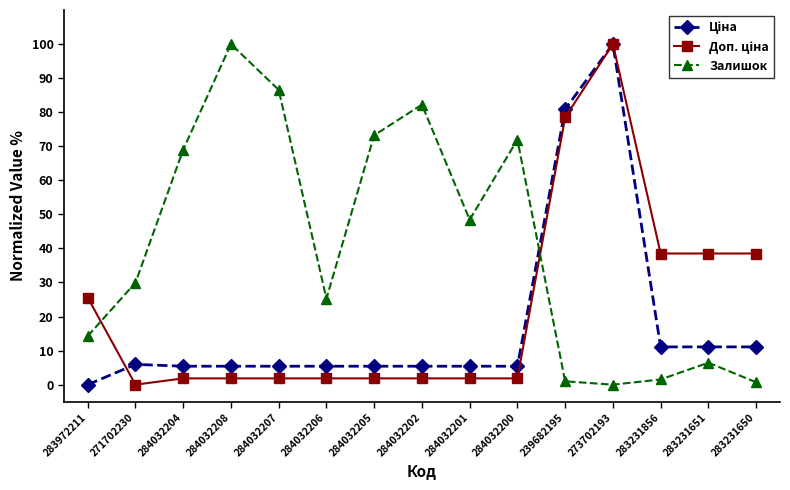

What is the spread (max minus min) of values at 284032204?

67.1